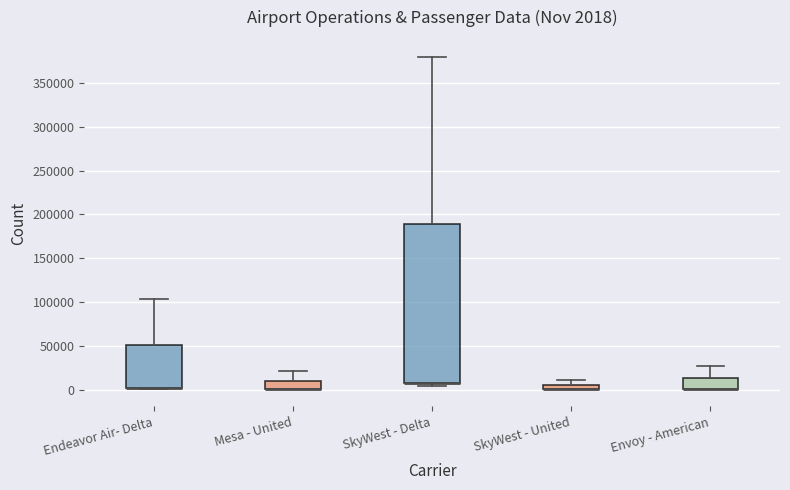

Comparing the boxes themselves (not the whiskers), which one is the tallest?

SkyWest - Delta